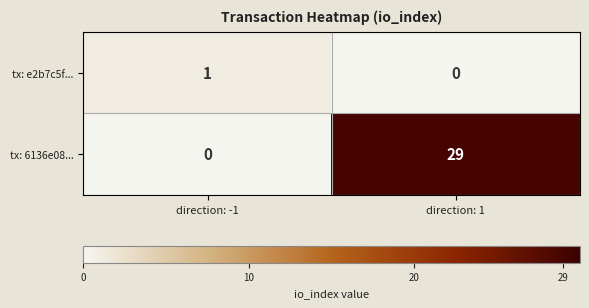

Count the number of data series in this chart.

2